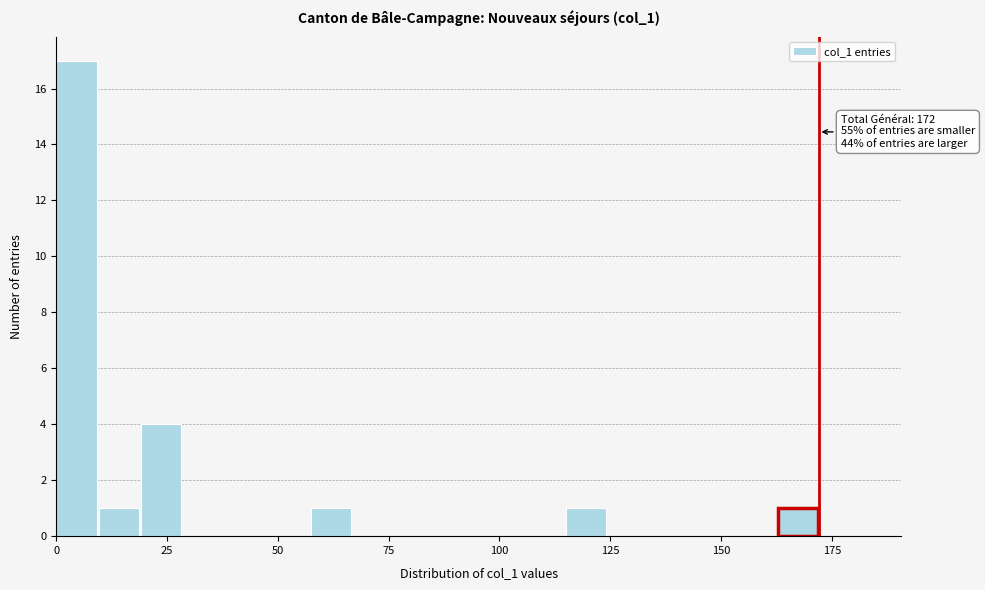

Read against the x-axis, roughly where is the centre of the tallest bar?

5